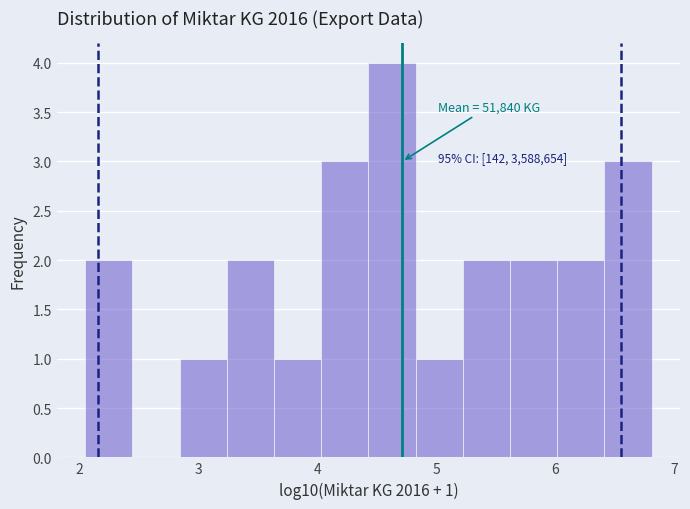

Around what value on the x-axis is the tallest bar? Give the approximate position of its centre, as read against the axis.

4.6